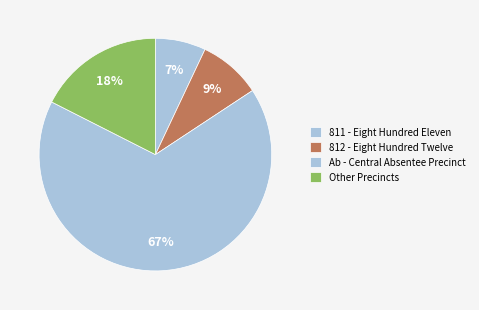

Count the number of slices in the pie.

4